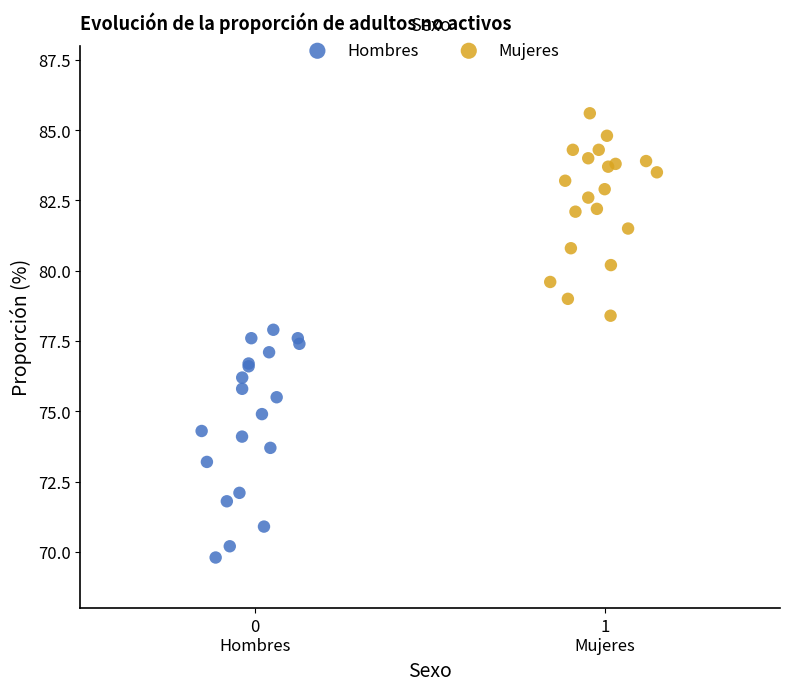

Which series has the widest spread of Y values?

Hombres